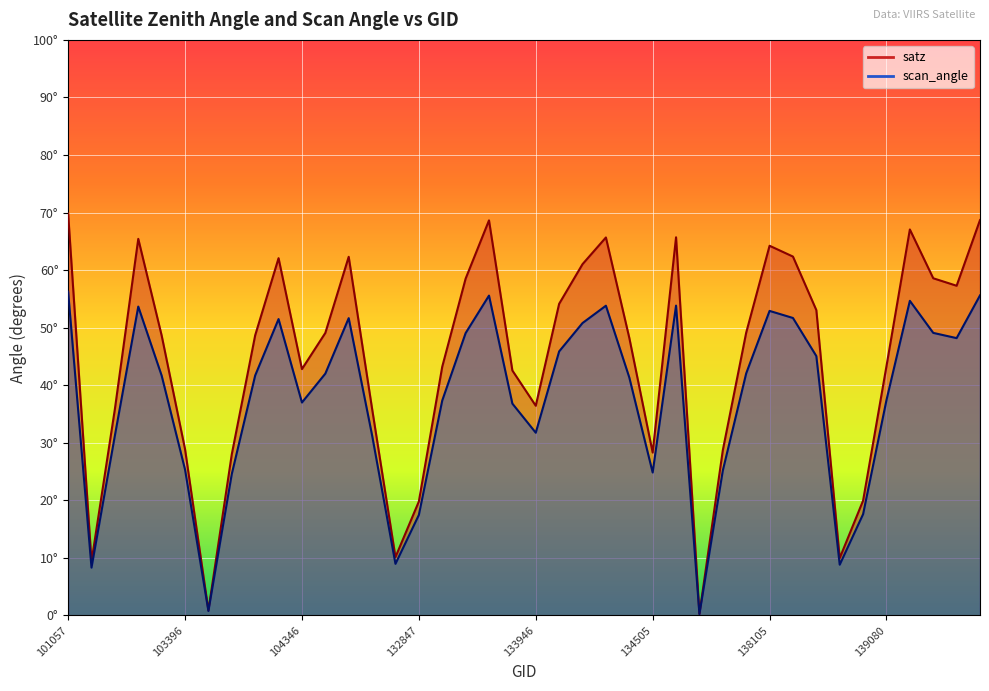

How many data points in satz are above 48?

22